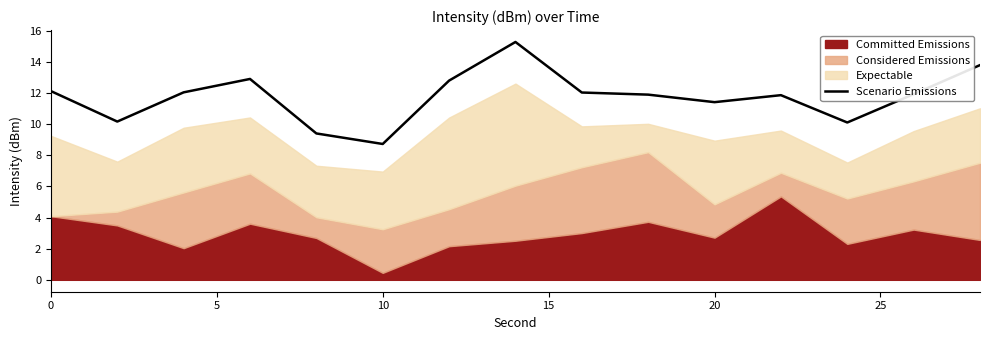

What is the lowest value of the Scenario Emissions series?

8.7